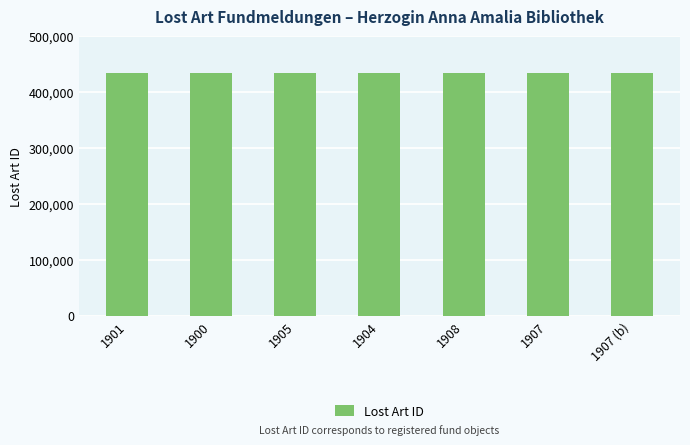

What value does the data have at 1905, to the nearest 10?

434370